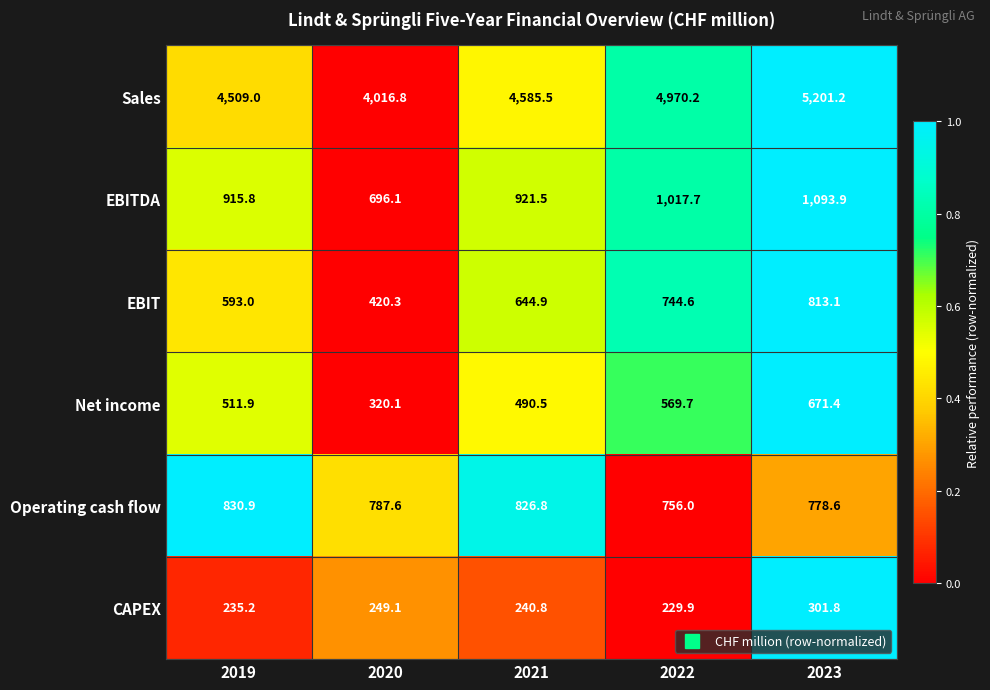

The Sales series shows 1973.9 at 2021. True or false?

False